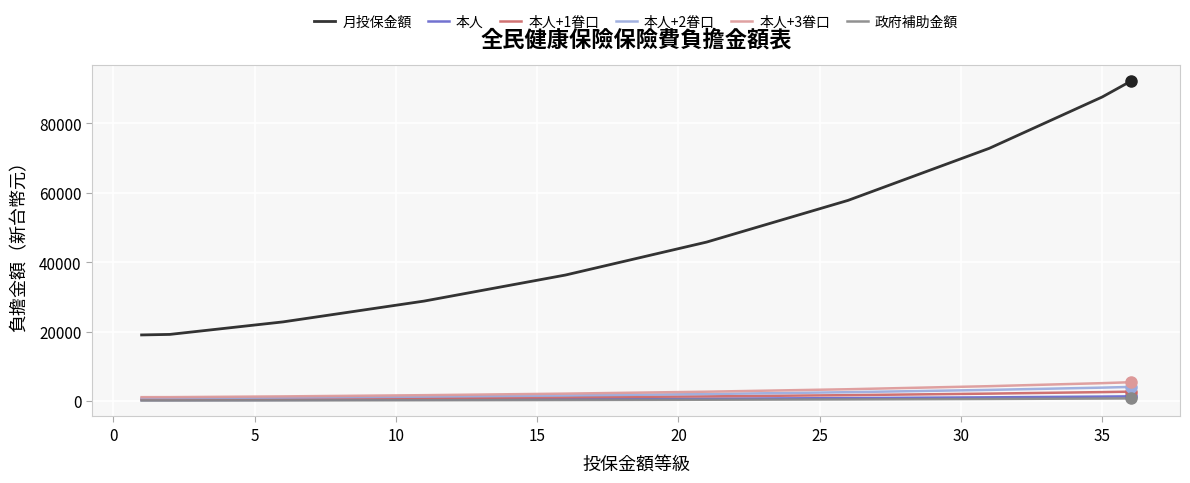

Does the chart have visible grid lines?

Yes